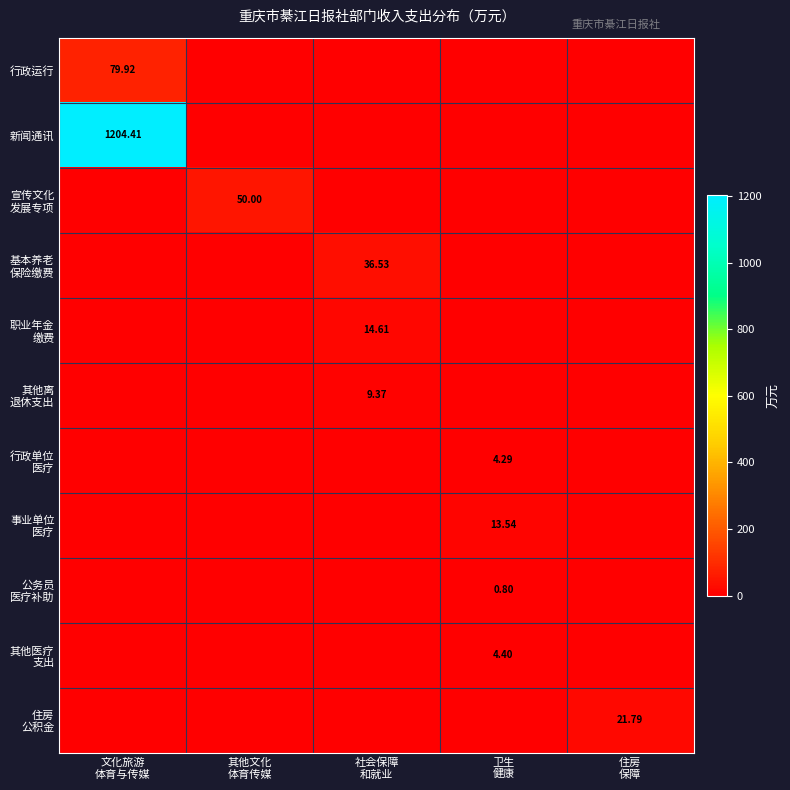

The 基本养老 保险缴费 series shows 0.0 at 卫生 健康. True or false?

True